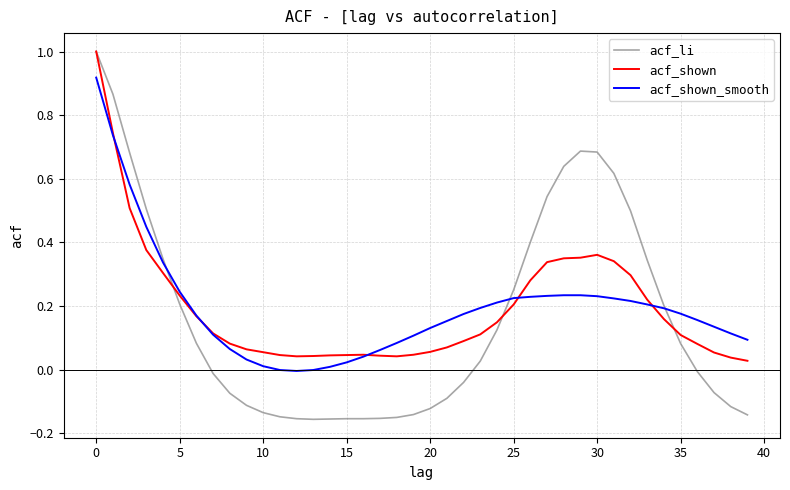

Is this an area chart (filled region under the line)?

No